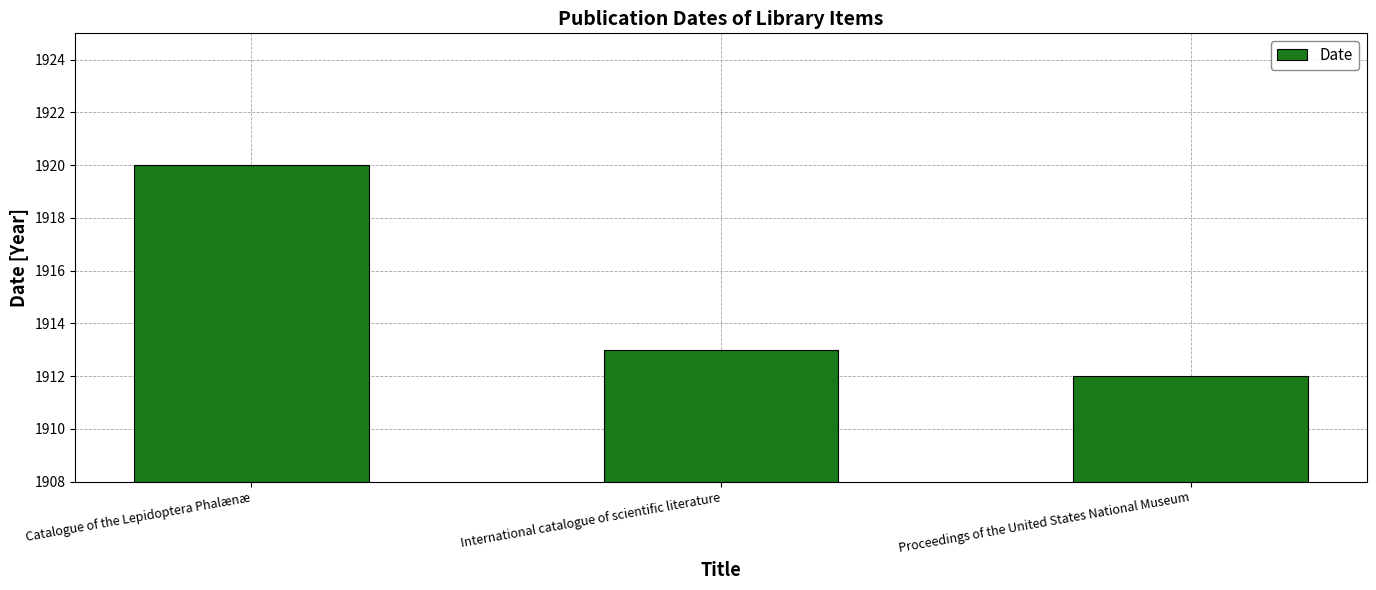

How many series are shown in this chart?

1